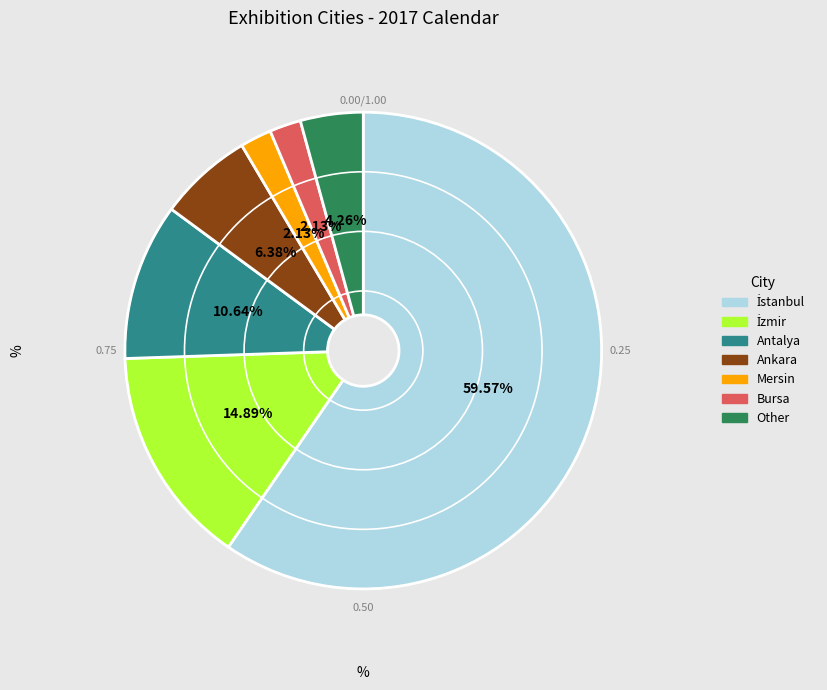

How many slices are in this pie chart?

7